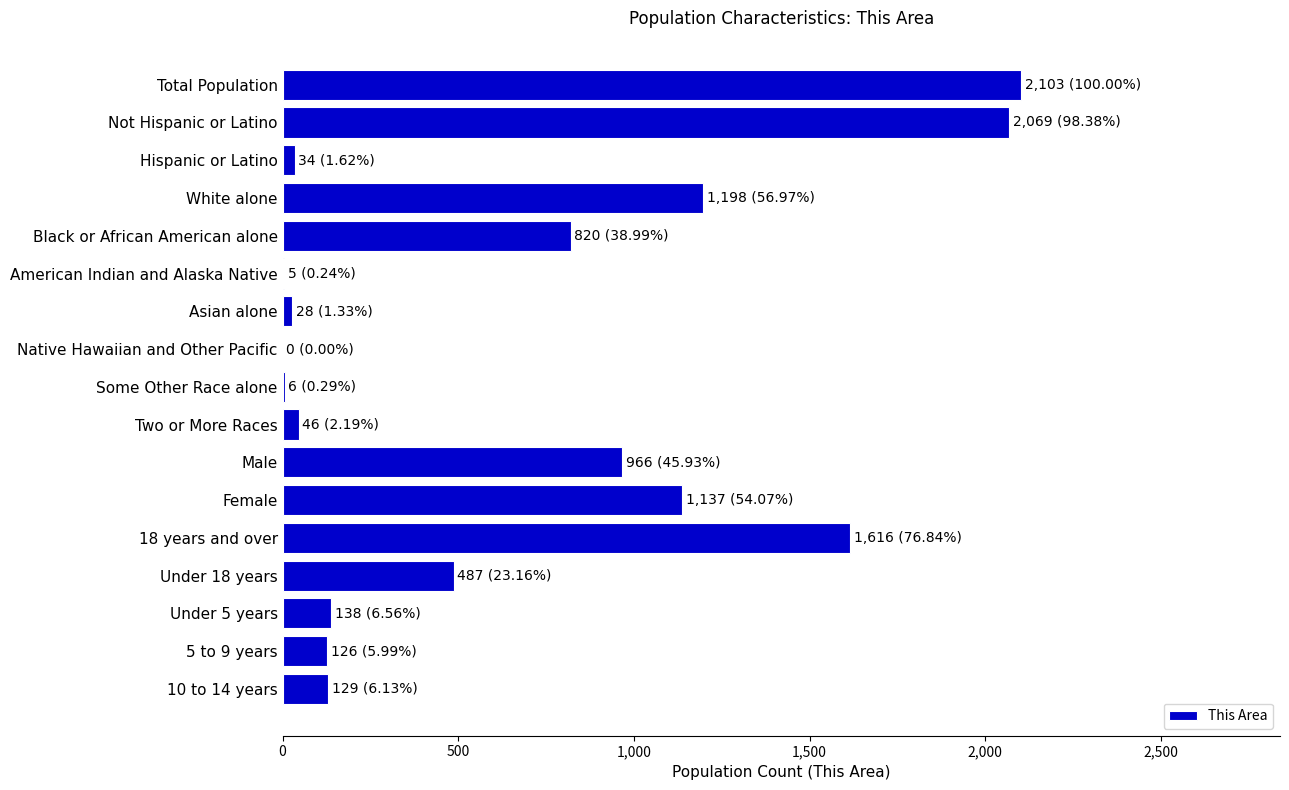

The chart shows a value of 1140 at Total Population. True or false?

False